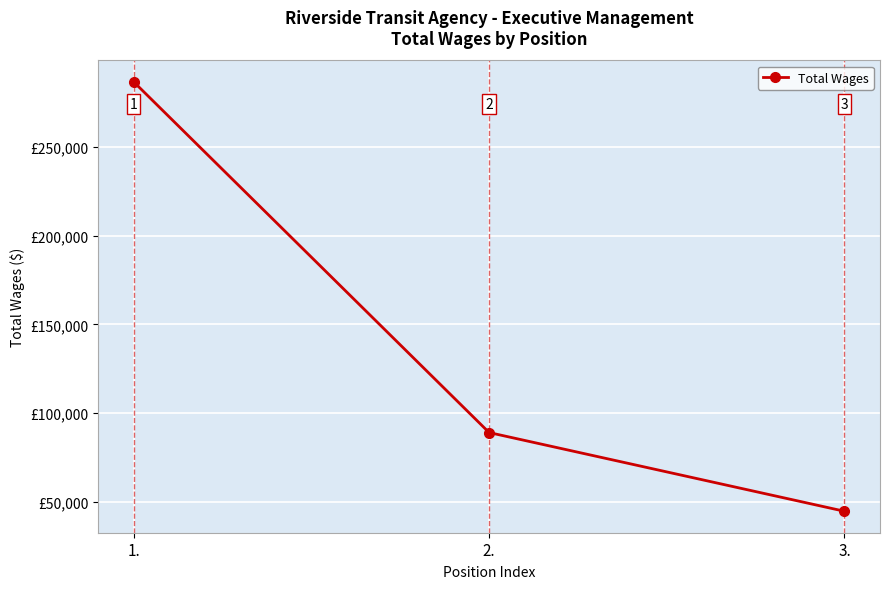

How many values are below 88991?

1